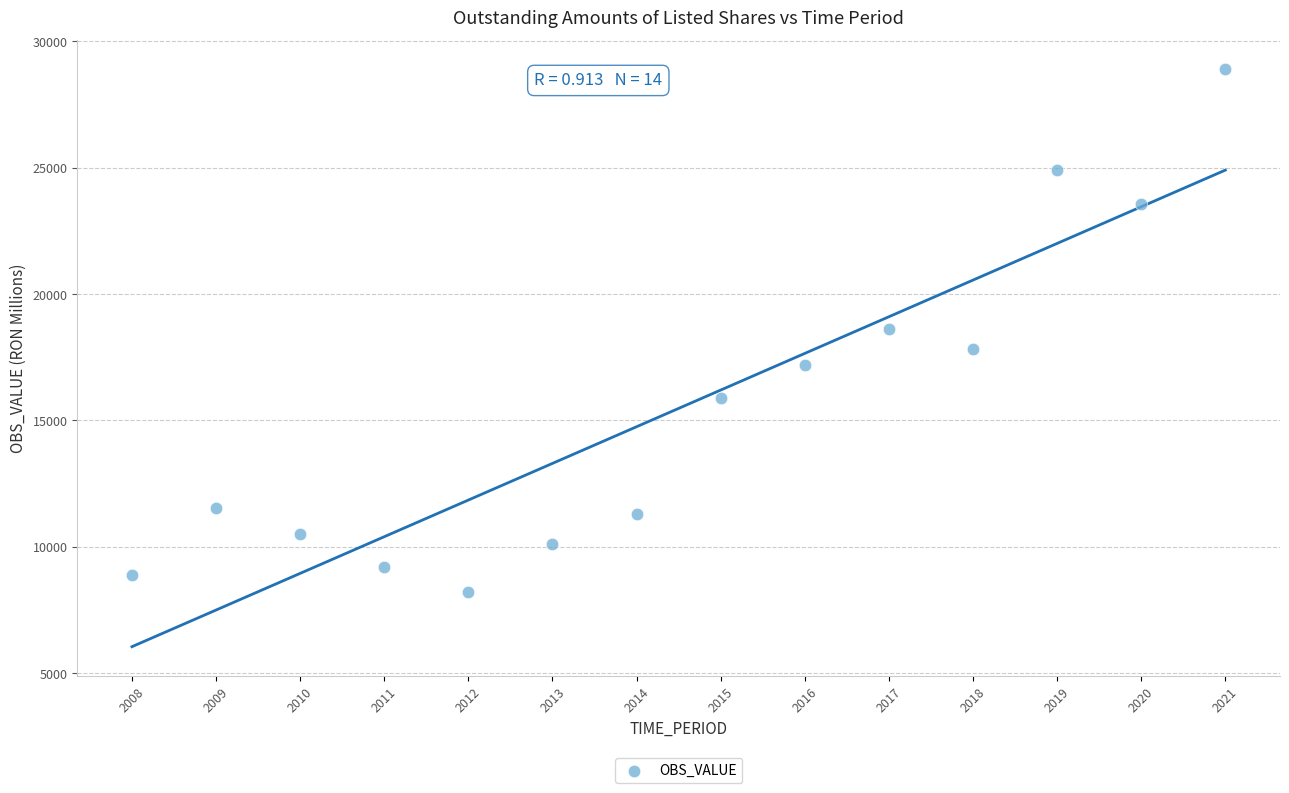

What is the range of Y values (max minus min)?

20714.5